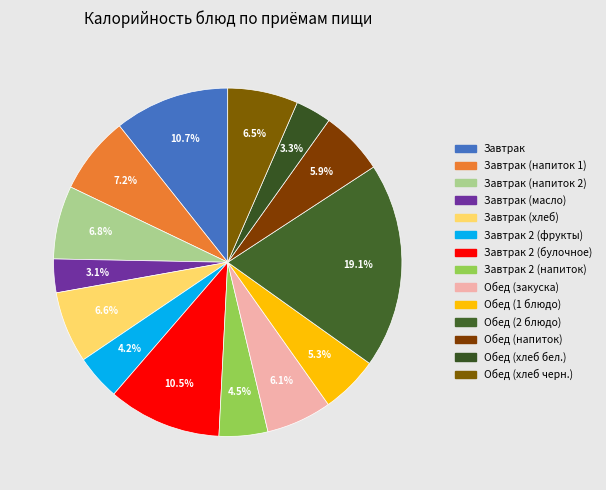

Which category has the biggest portion of the pie?

Обед (2 блюдо)